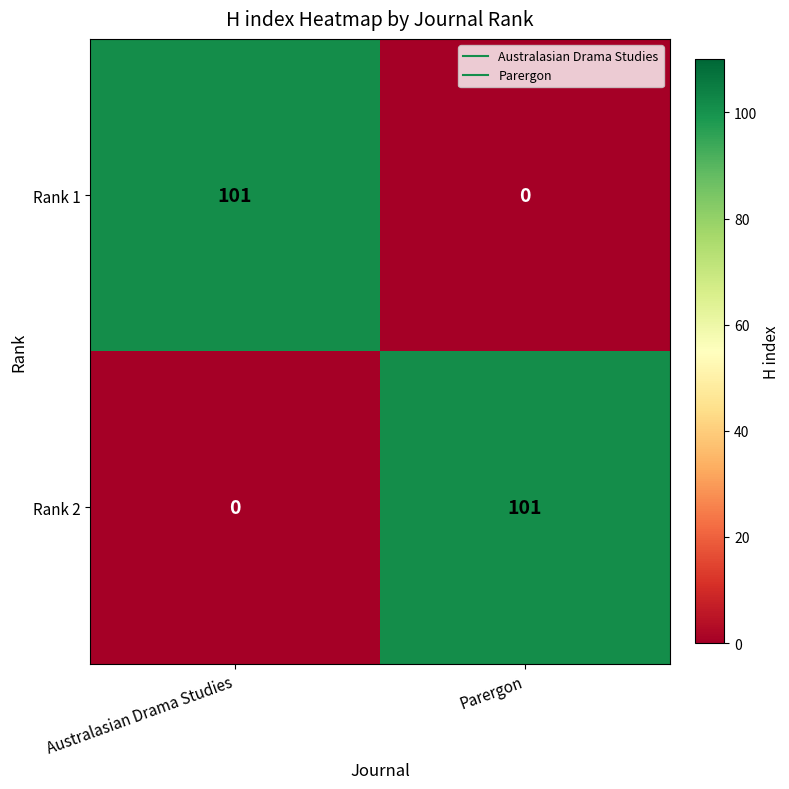

Reading left to right, what are all the values shown in this chart?

Rank 1: 101	0
Rank 2: 0	101